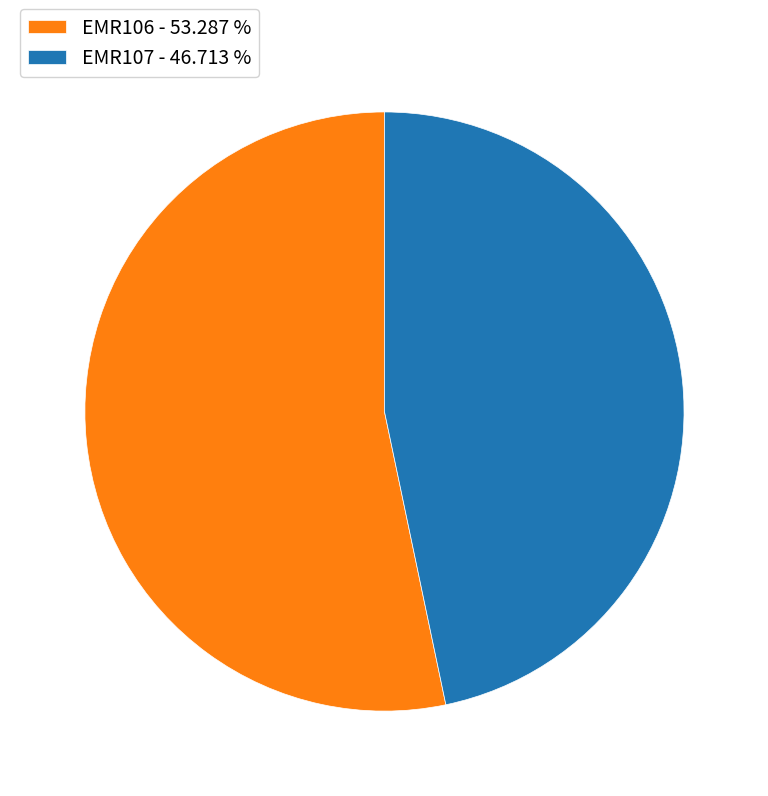

Is the sum of EMR107 - 46.713 % and EMR106 - 53.287 % greater than half?

Yes